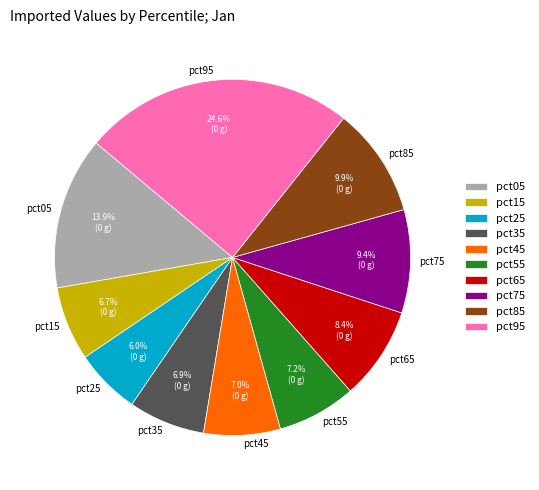

What percentage is the pct95 slice, to the nearest percent?

25%